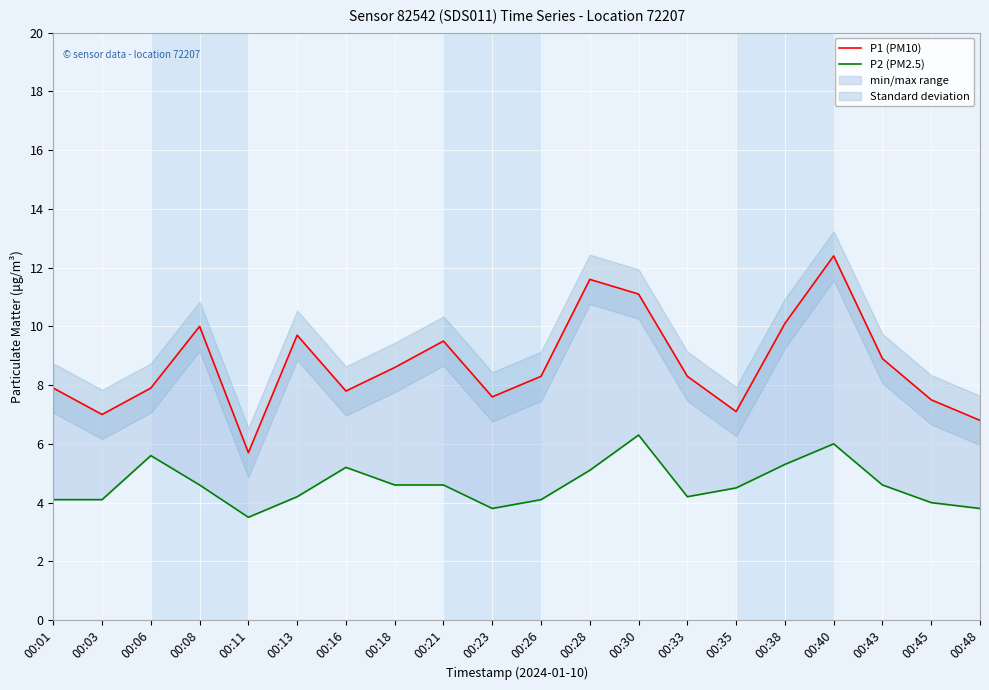

What is the difference between the second highest and second lowest values in the P1 (PM10) series?

4.8